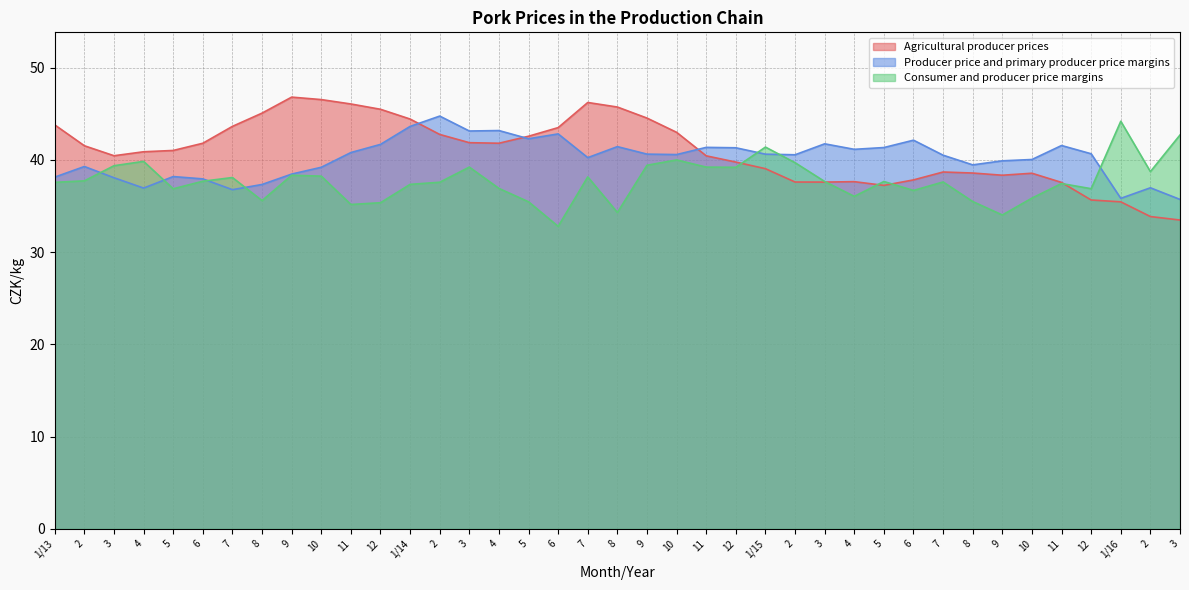

At which label does Agricultural producer prices first exceed 41?

1/13